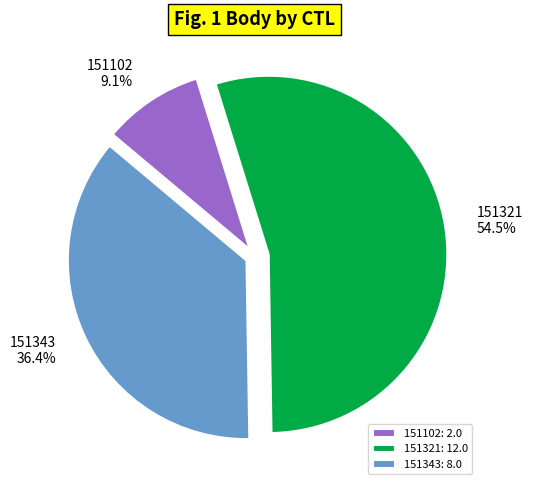

To the nearest percent, what is the combined percentage of 151321 and 151343?

91%